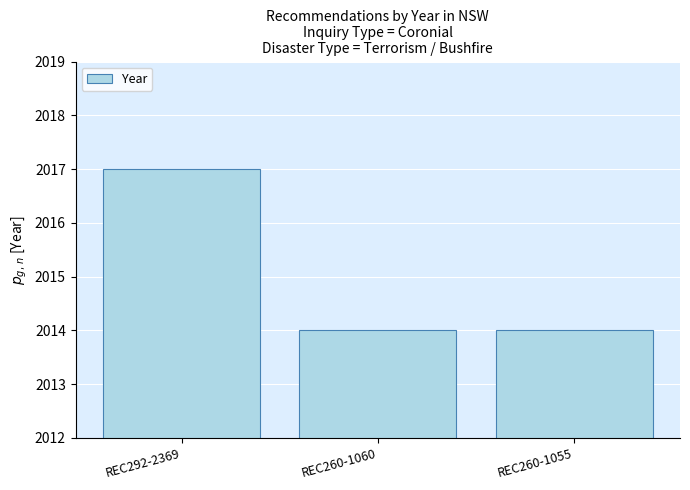

Which label corresponds to the largest value in the chart?

REC292-2369